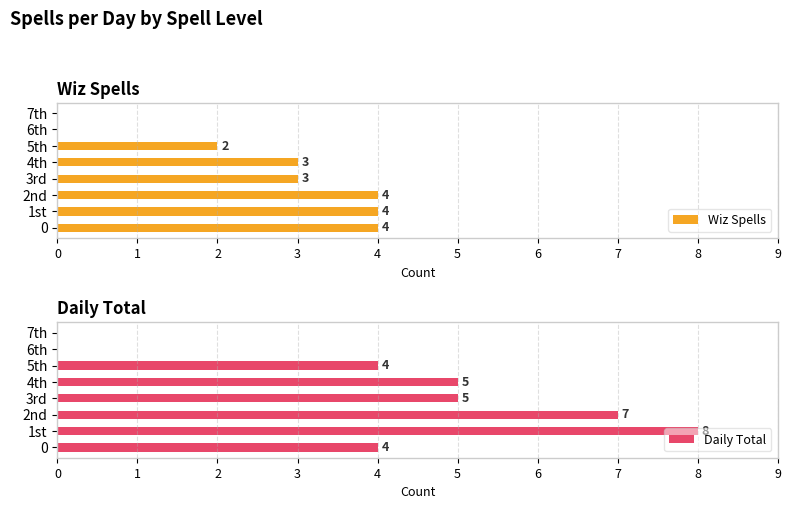

What is the sum of the Daily Total values at 3rd and 6th?

5